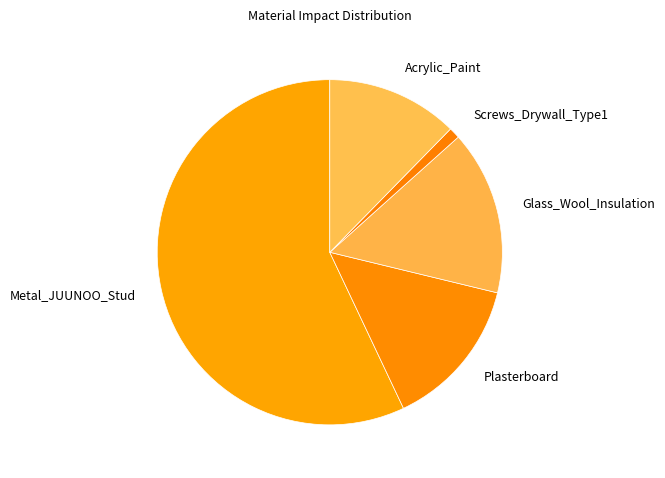

Rank the categories by value from highest to lowest.

Metal_JUUNOO_Stud, Glass_Wool_Insulation, Plasterboard, Acrylic_Paint, Screws_Drywall_Type1